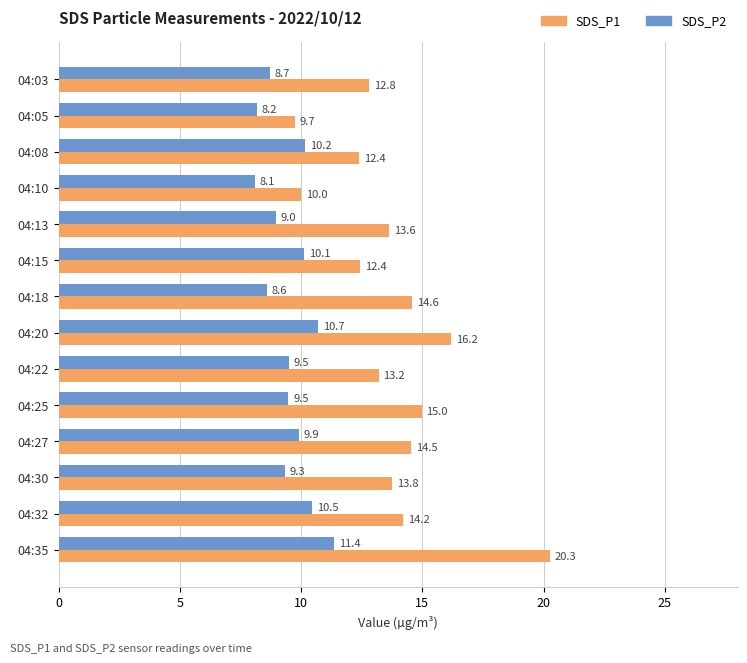

Rank the series by their average value, from lowest to highest.

SDS_P2, SDS_P1